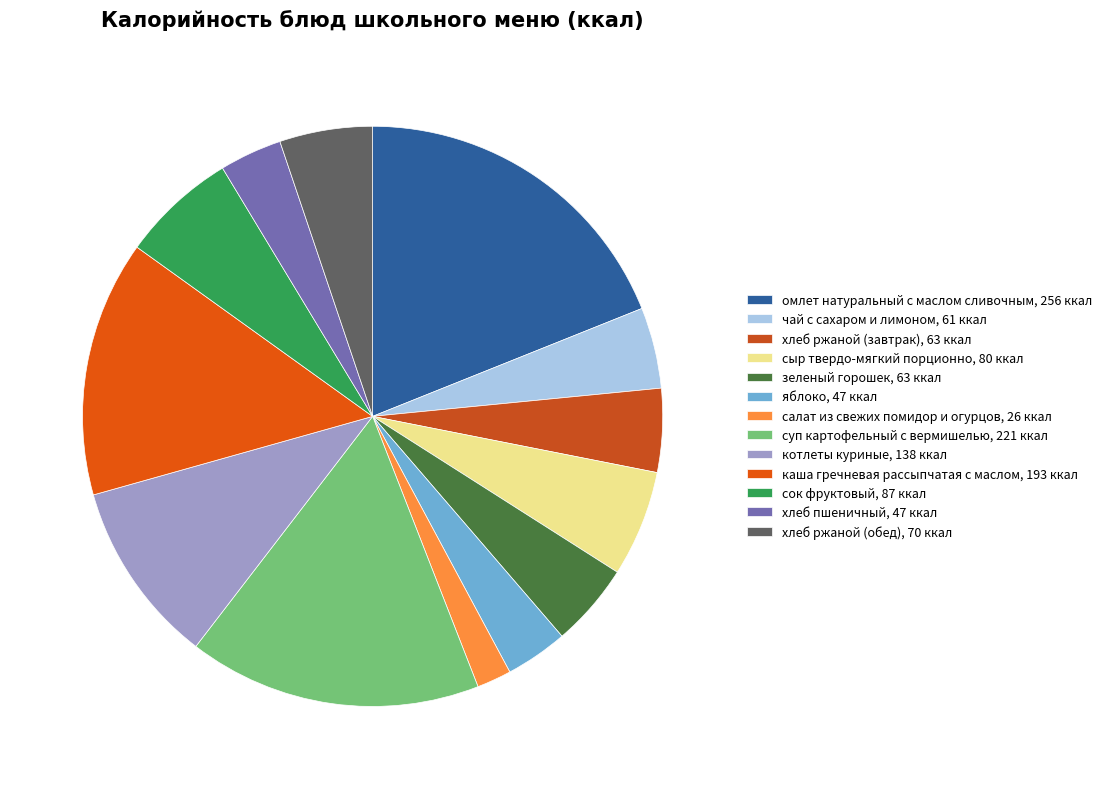

Combined, do хлеб пшеничный and хлеб ржаной (обед) account for over 50%?

No